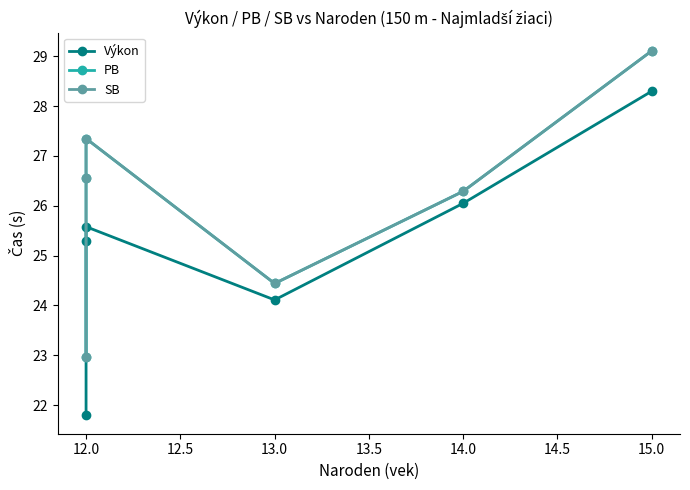

How many series are shown in this chart?

3